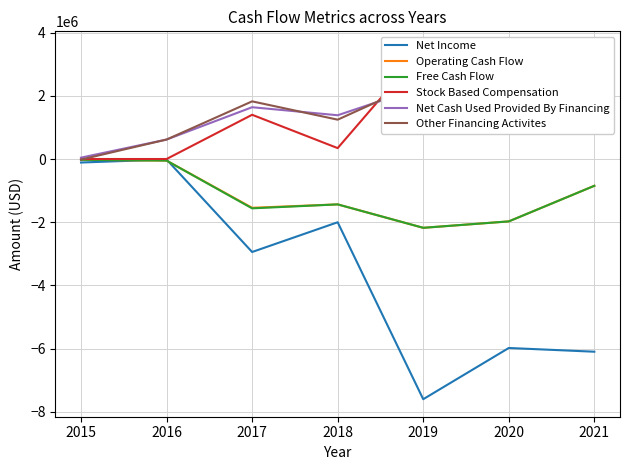

How many data points does each series have?

7